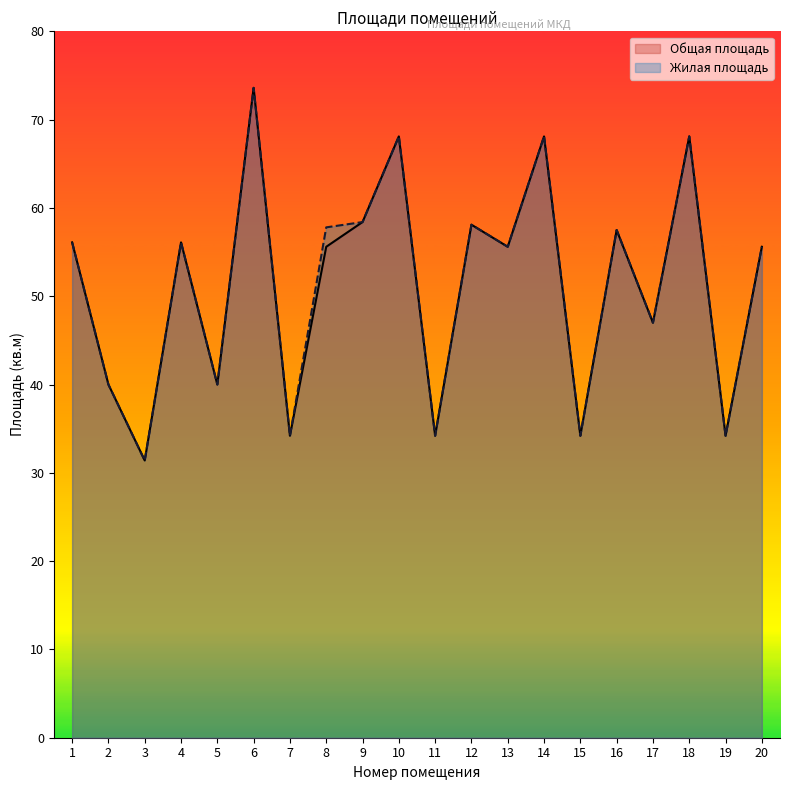

Which has a higher value, 15 or 12?

12